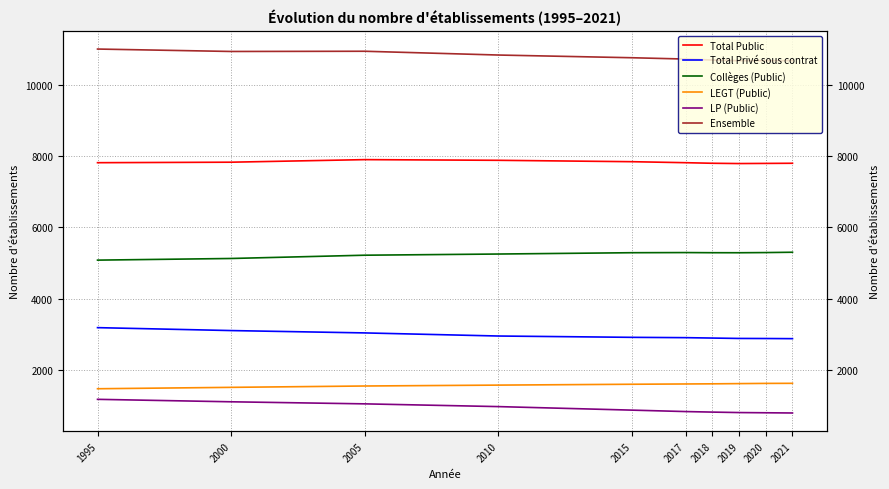

True or false: LEGT (Public) and Total Privé sous contrat cross at least once.

False